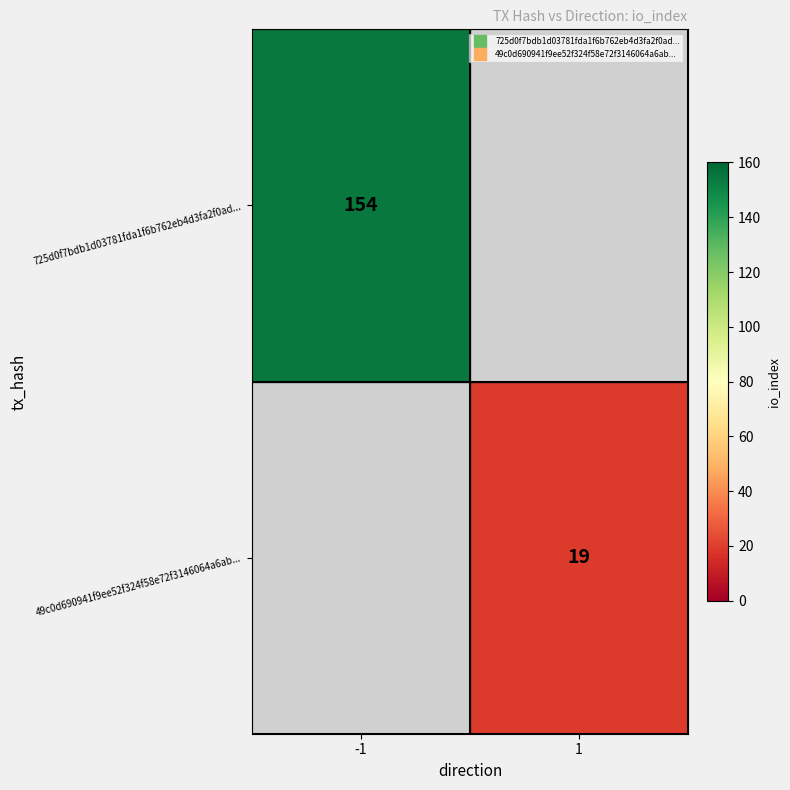

Rank the categories by 725d0f7bdb1d03781fda1f6b762eb4d3fa2f0ad... value from lowest to highest.

-1, 1